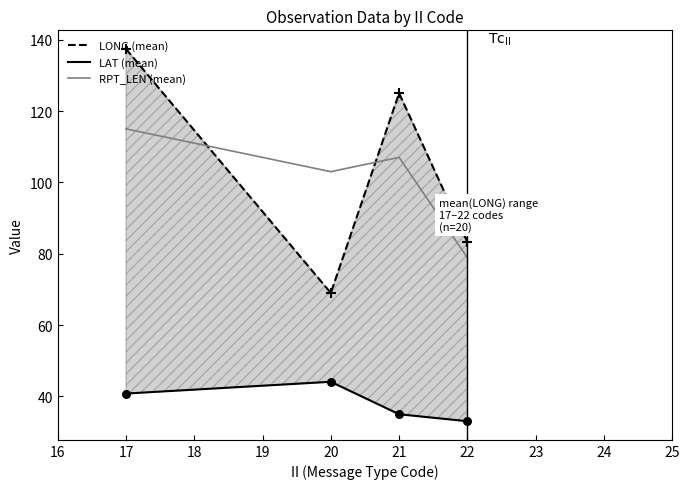

What are all the series names shown in the legend?

LONG (mean), LAT (mean), RPT_LEN (mean)